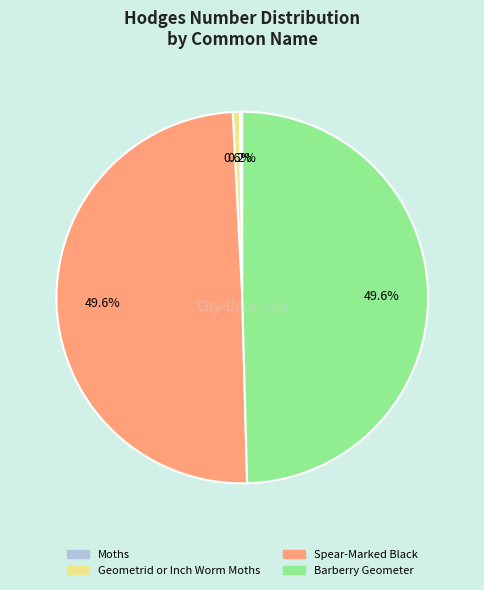

Does Barberry Geometer account for over 50% of the chart?

No